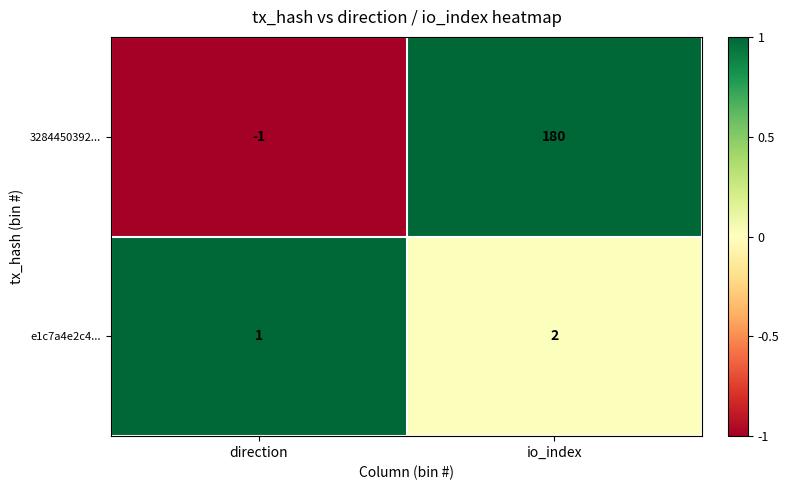

What is the total value across all series at io_index?

182